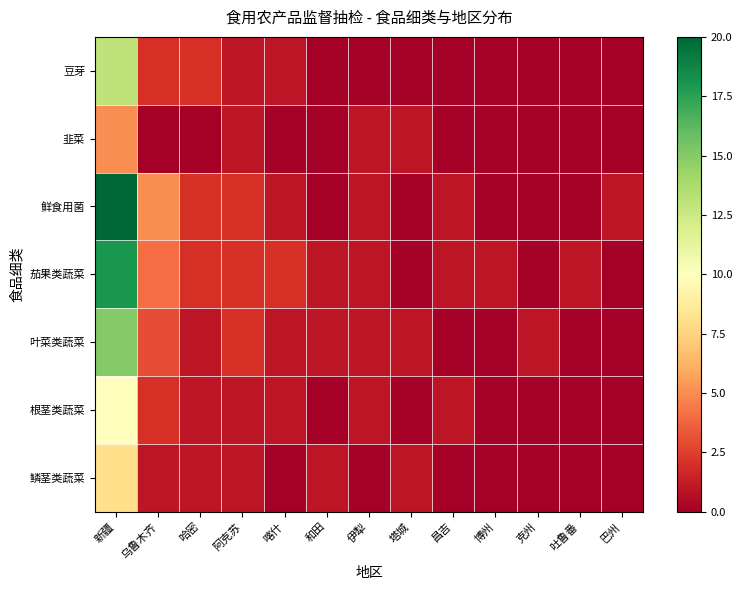

Which series has the largest range (max minus min)?

鲜食用菌